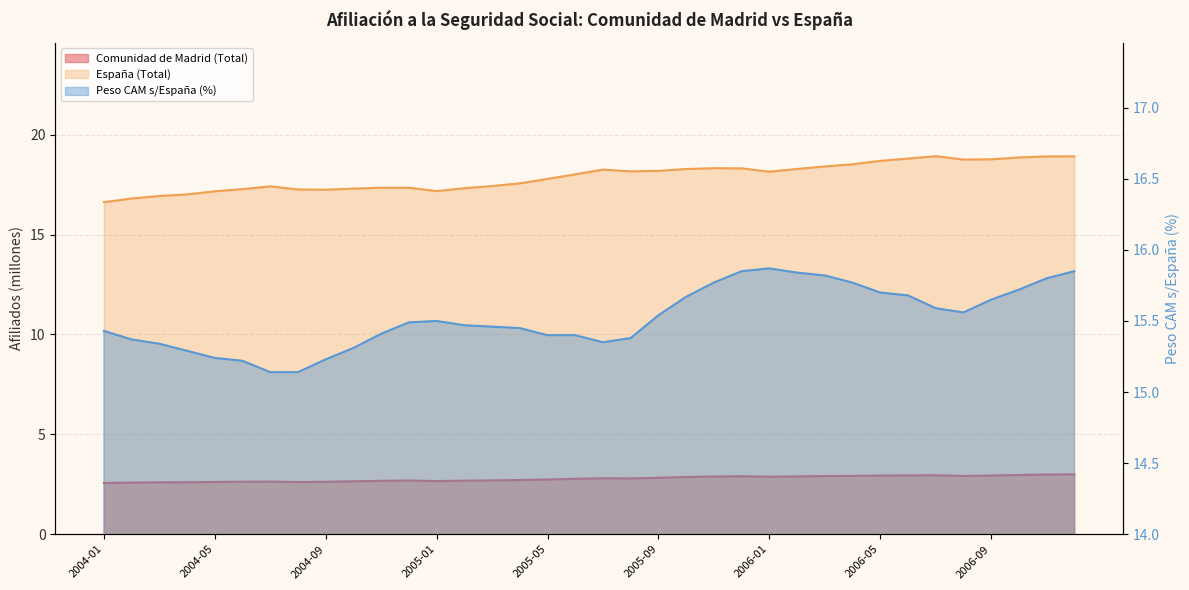

Which category has the lowest value in the Comunidad de Madrid (Total) series?

2004-01